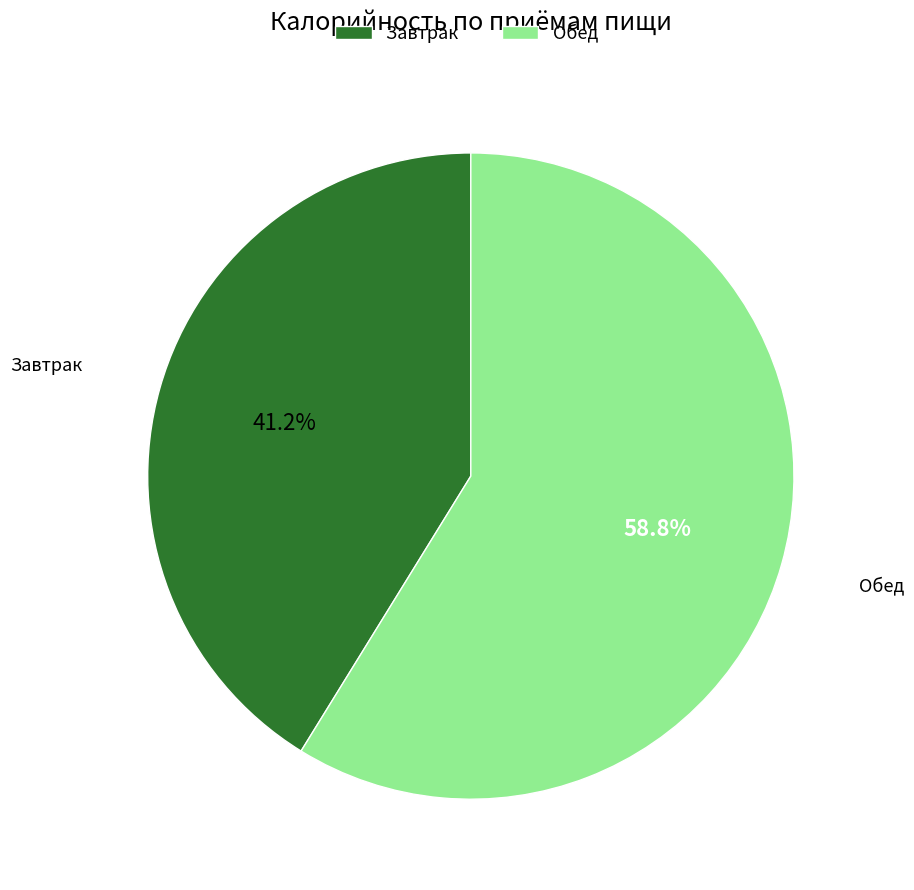

Approximately how many times larger is the value at Обед compared to Завтрак?

1.4